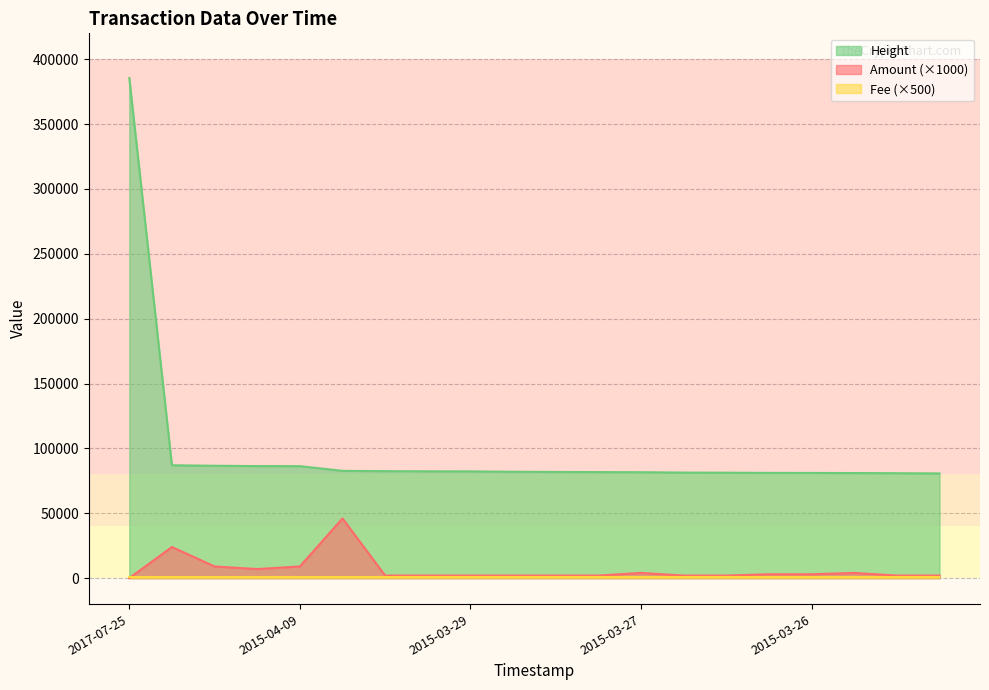

Is the value of Amount at 2015-04-10 greater than the value of Height at 2015-03-28?

No